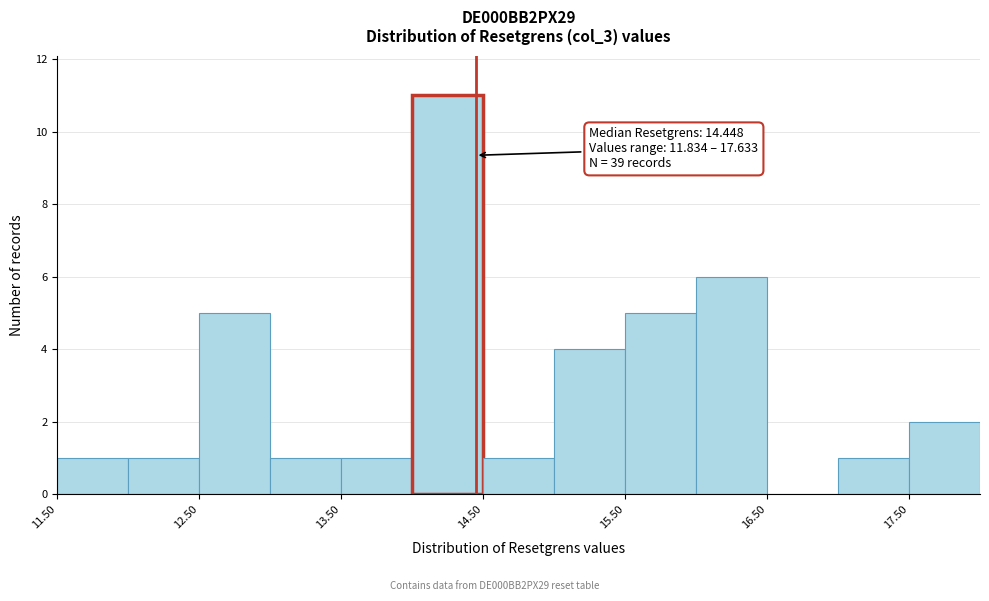

Which range on the x-axis has the tallest bar?

14.0 to 14.5